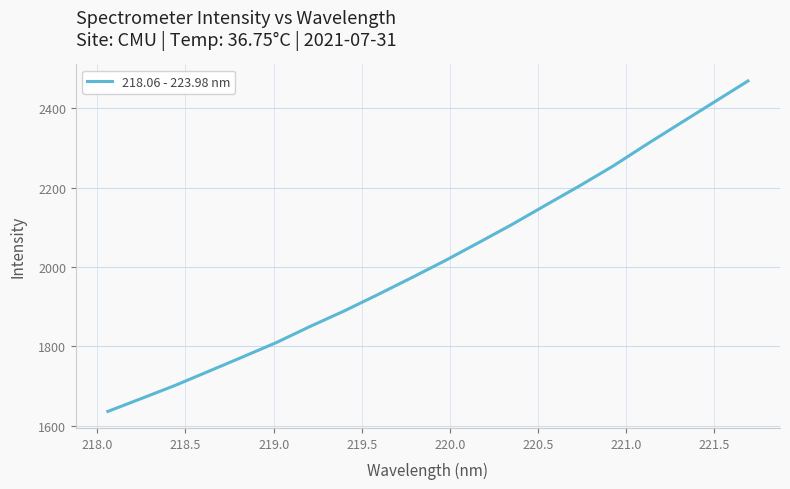

What is the maximum value shown in the chart?

2468.4